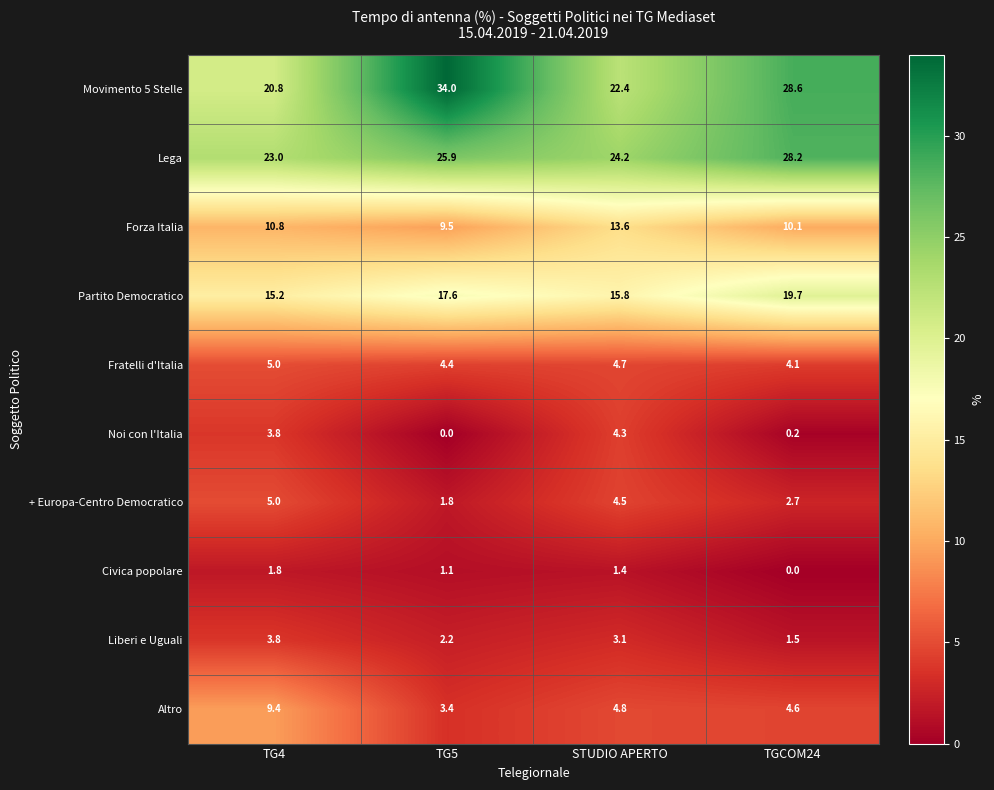

What is the difference between the maximum and minimum values in the Movimento 5 Stelle series?

13.2